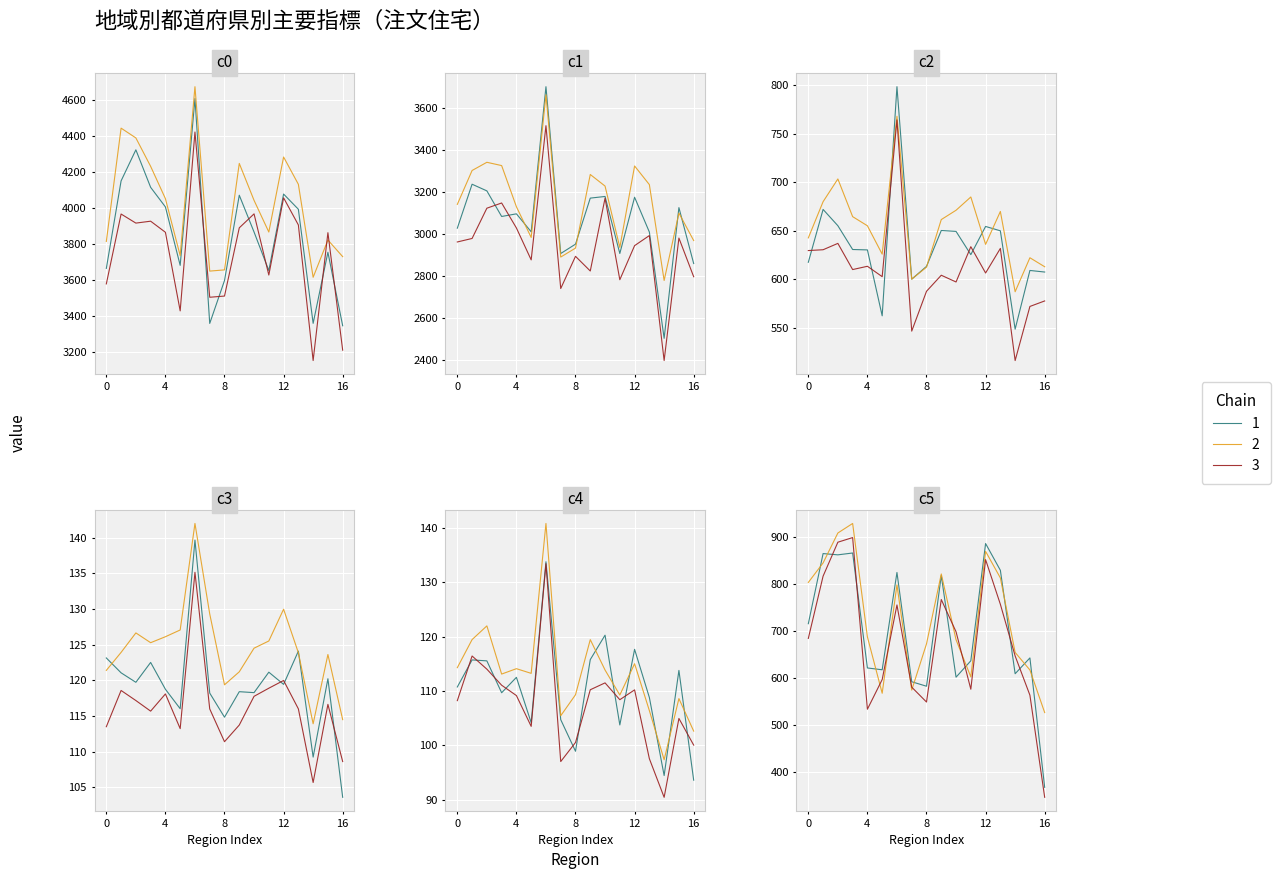

The value of 建設費 at 1 is 4110.7. True or false?

True